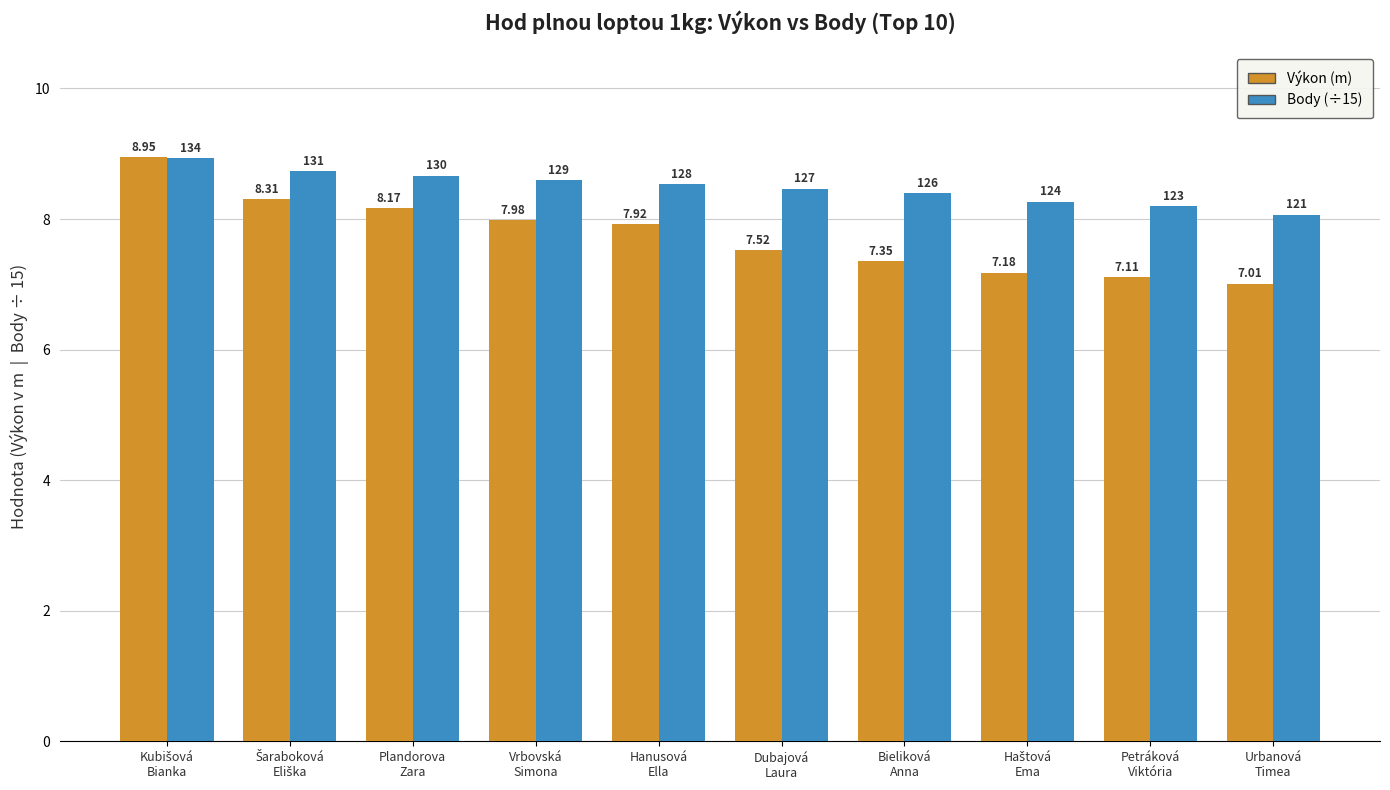

At how many categories does at least one series exceed 7?

10